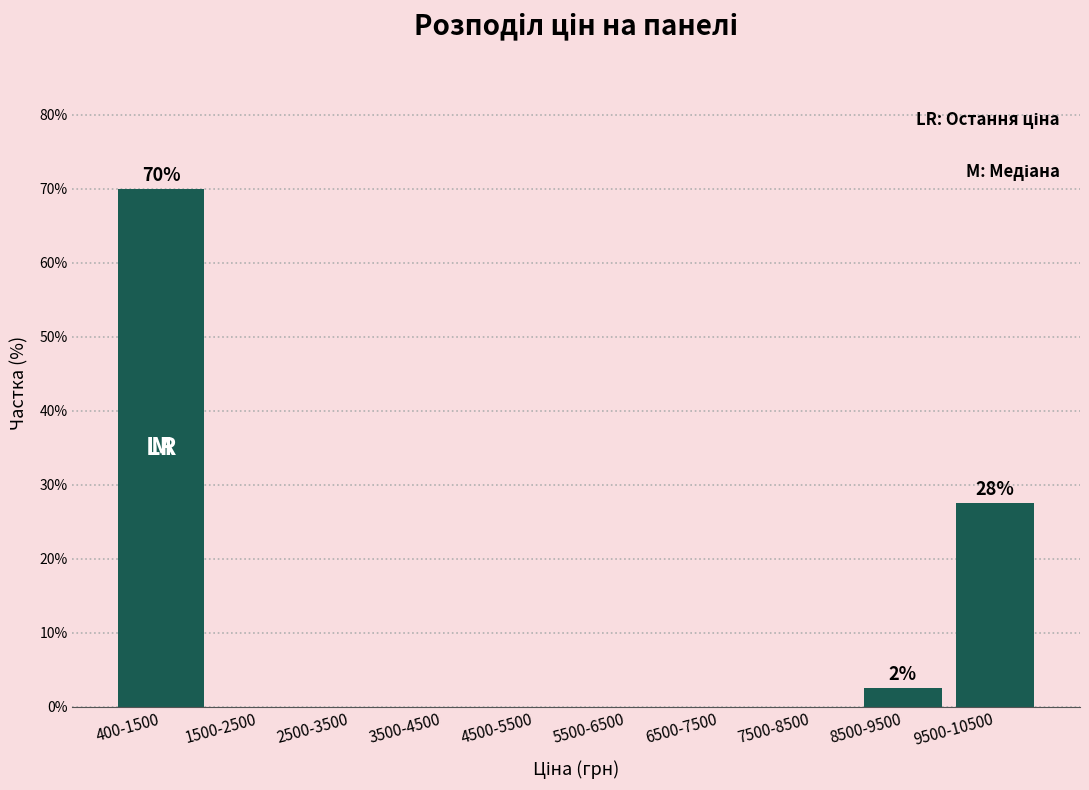

Reading left to right, extract all data points from this chart.

400-1500=70.0	1500-2500=0.0	2500-3500=0.0	3500-4500=0.0	4500-5500=0.0	5500-6500=0.0	6500-7500=0.0	7500-8500=0.0	8500-9500=2.5	9500-10500=27.5